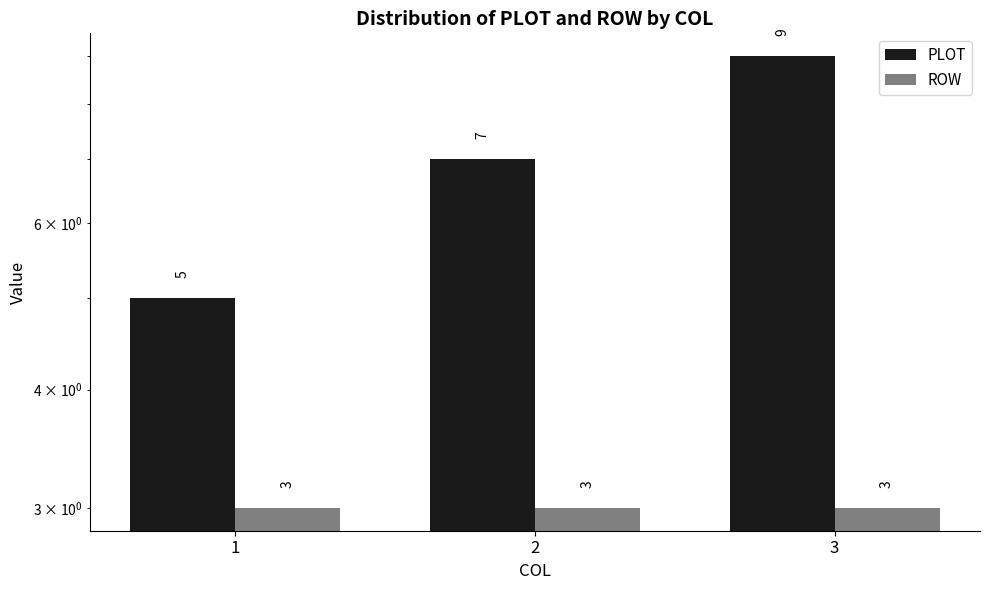

Reading left to right, what are all the values shown in this chart?

PLOT: 5	7	9
ROW: 3	3	3